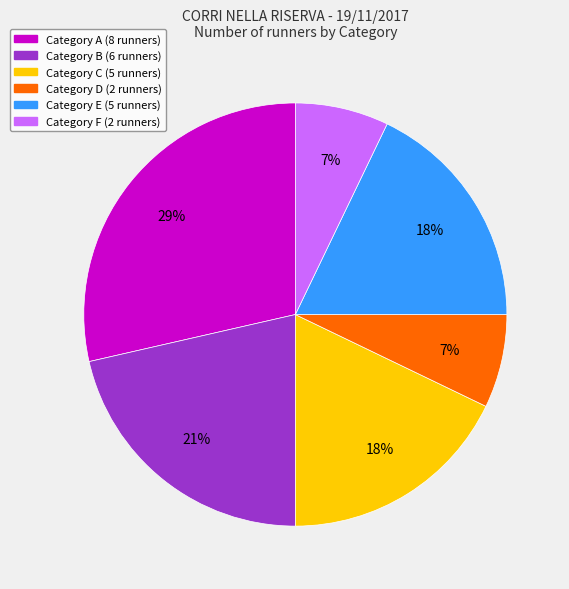

To the nearest percent, what is the average slice percentage?

17%